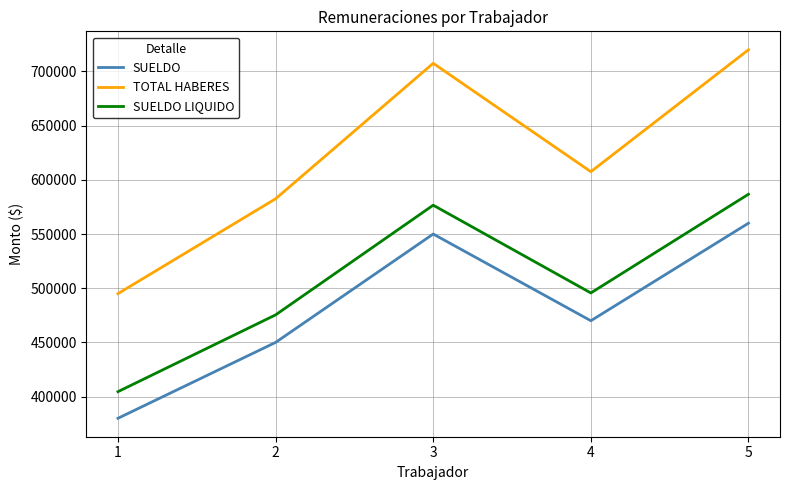

Which series changed the most between 2 and 5?

TOTAL HABERES